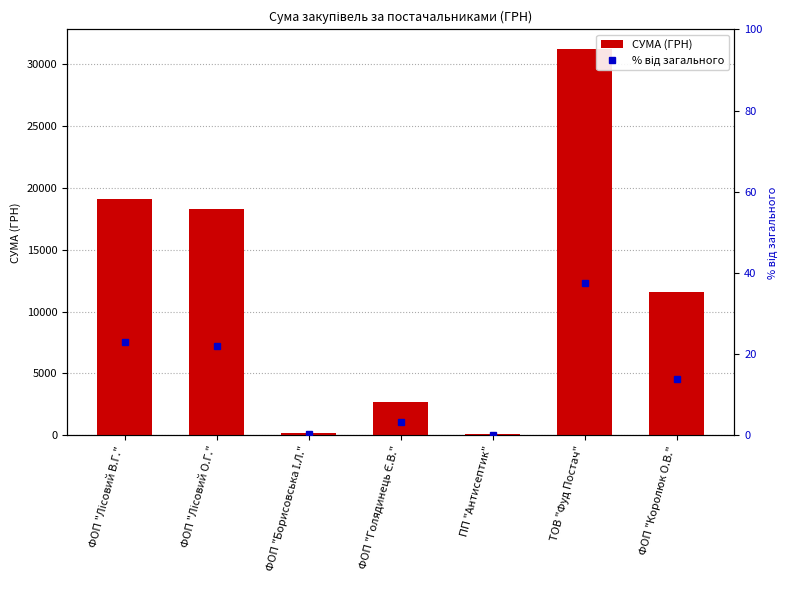

How many series are shown in this chart?

2